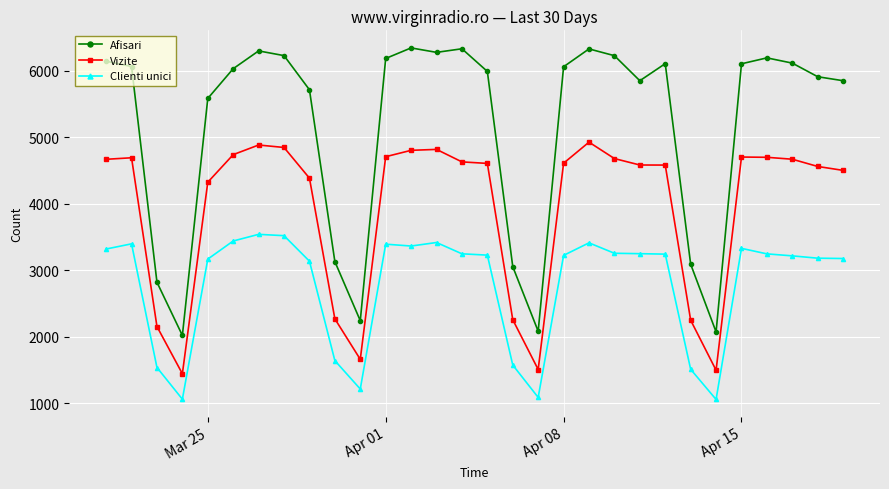

True or false: Vizite and Clienti unici intersect in this chart.

False